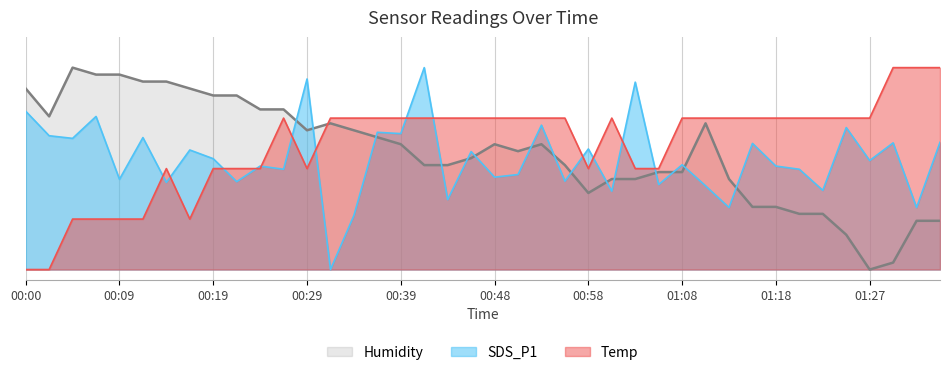

What is the greatest value displayed?

1.0